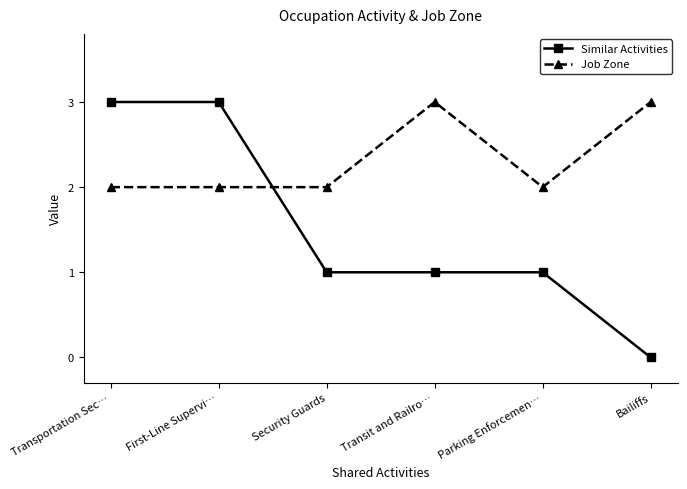

What is the total value across all series at Bailiffs?

3